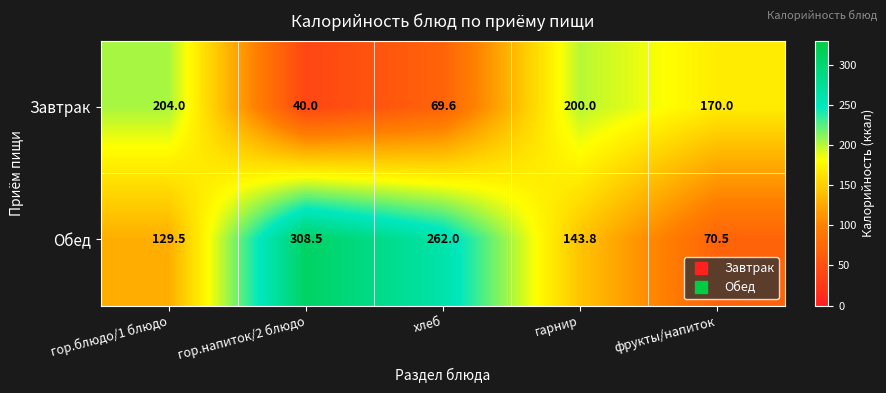

Reading left to right, list all the values displayed in this chart.

Завтрак: 204.0	40.0	69.6	200.0	170.0
Обед: 129.5	308.5	262.0	143.8	70.5